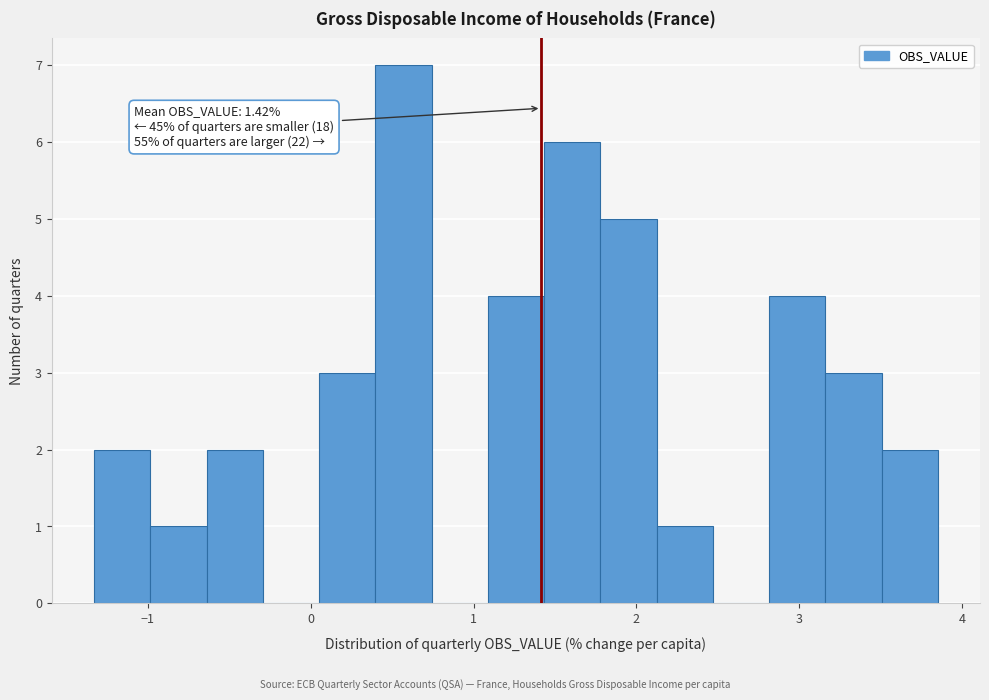

Read against the x-axis, roughly where is the centre of the tallest bar?

0.6